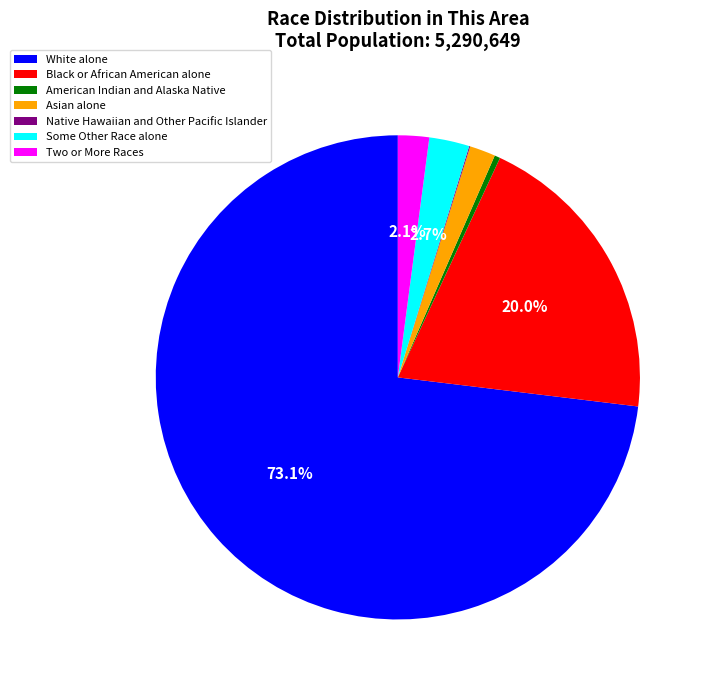

Which has a higher value, Some Other Race alone or American Indian and Alaska Native?

Some Other Race alone